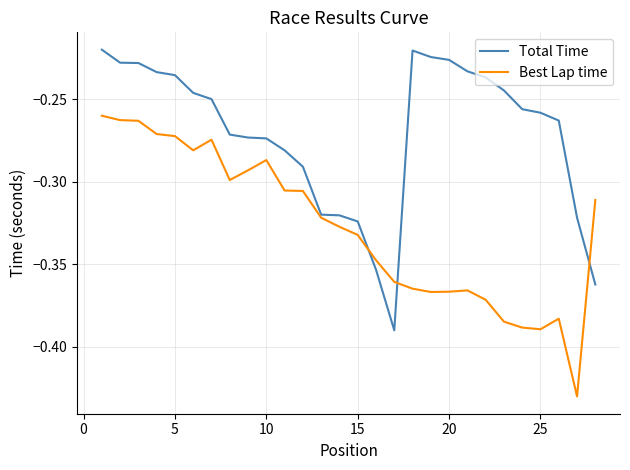

List the series in order of their overall mean, highest first.

Total Time, Best Lap time